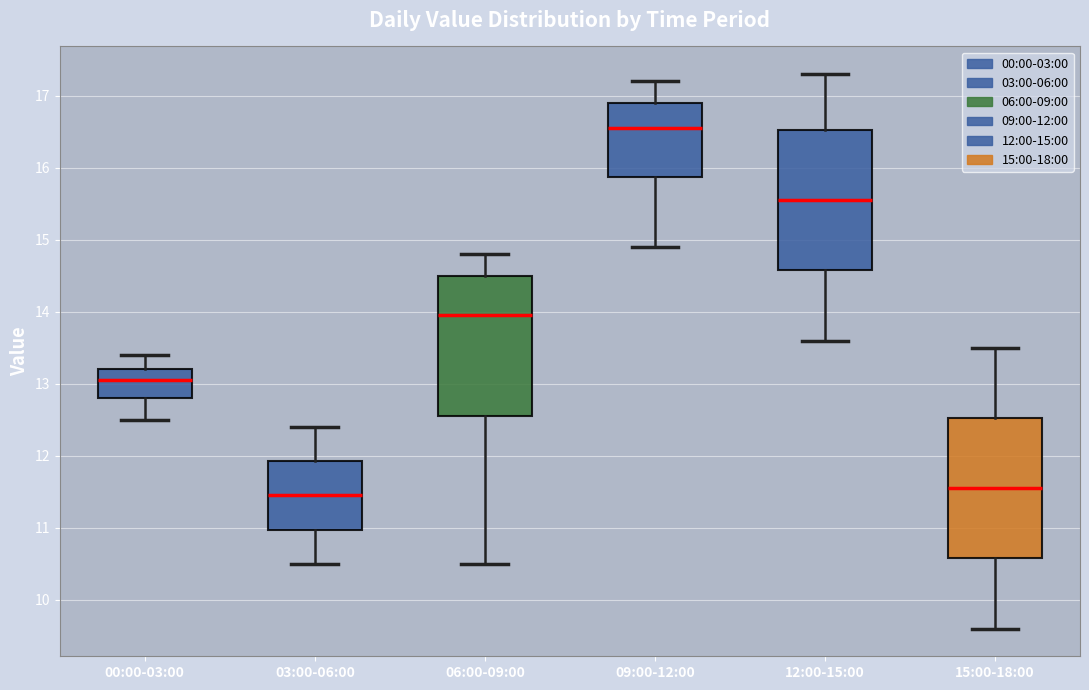

Where does the lower whisker of the box for 12:00-15:00 end on the y-axis? The values are not printed on the chart, so give them approximately, as read against the axis.

13.6